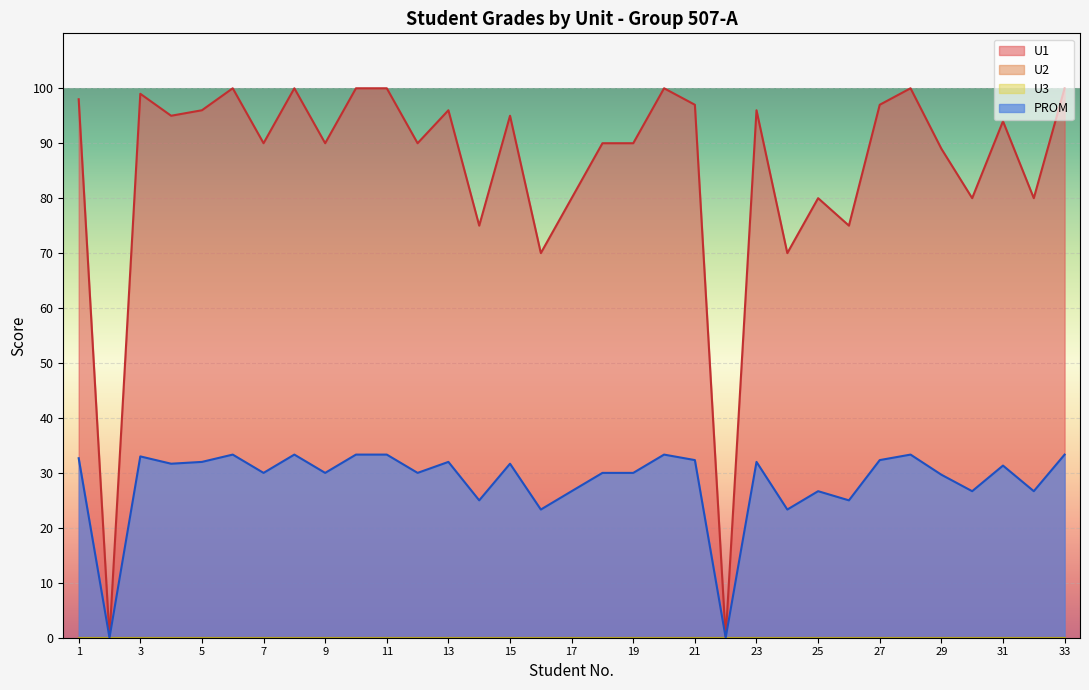

How many data points does each series have?

33